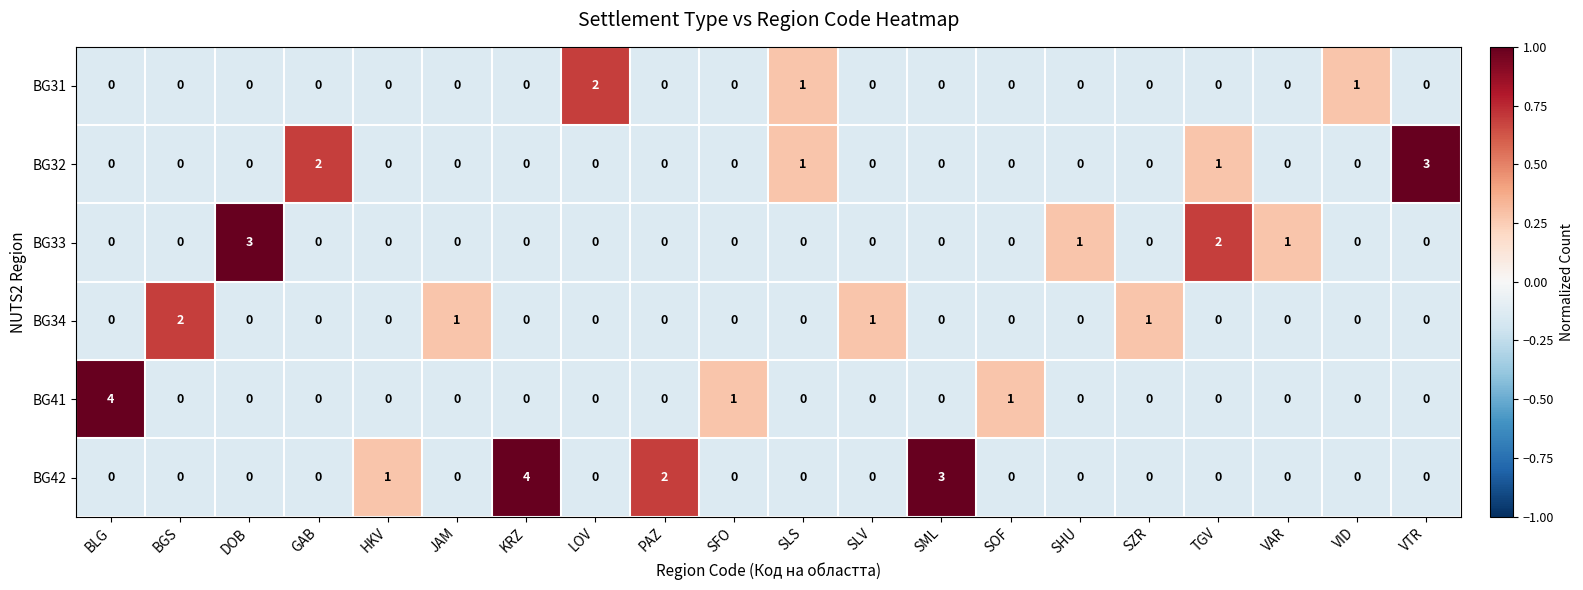

What is the sum of all BG33 values?

7